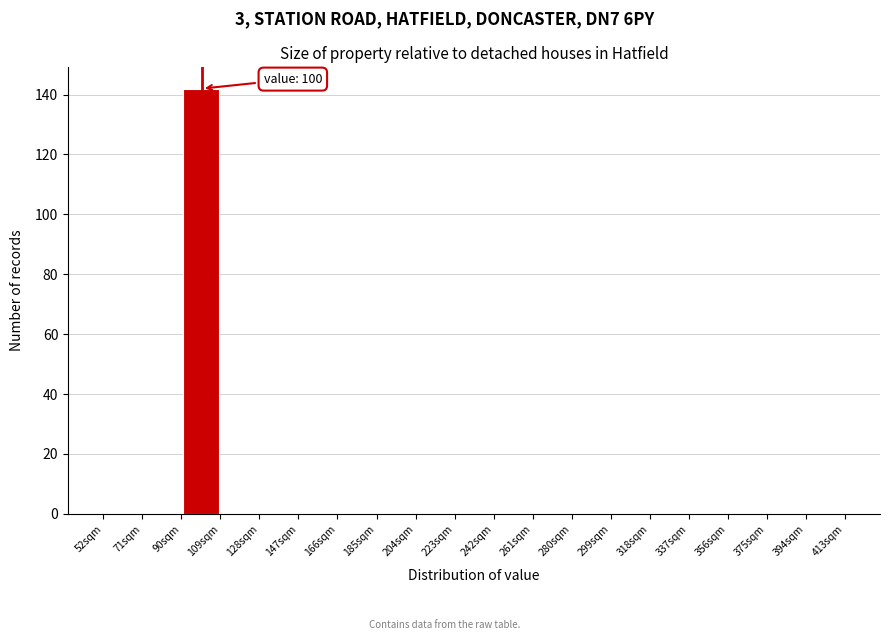

Which range on the x-axis has the tallest bar?

90 to 109